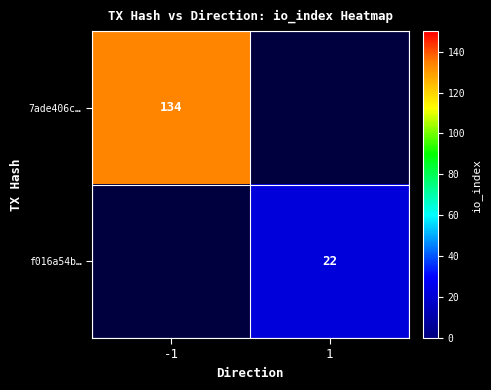

True or false: 7ade406c… has a value of 134 at -1.

True